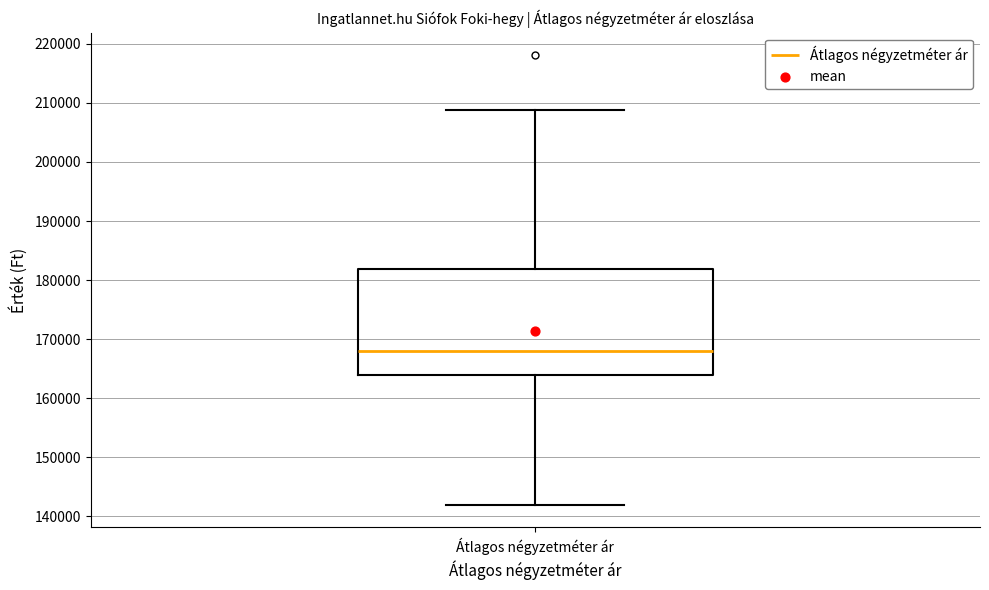

Transcribe this box plot: give where the median line is, the range the box spans, and where the two whiskers end, as read against the y-axis. The values are not printed on the chart, so give them approximately, as read against the axis.

median 168000, box 164000 to 182000, whiskers 142000 to 209000